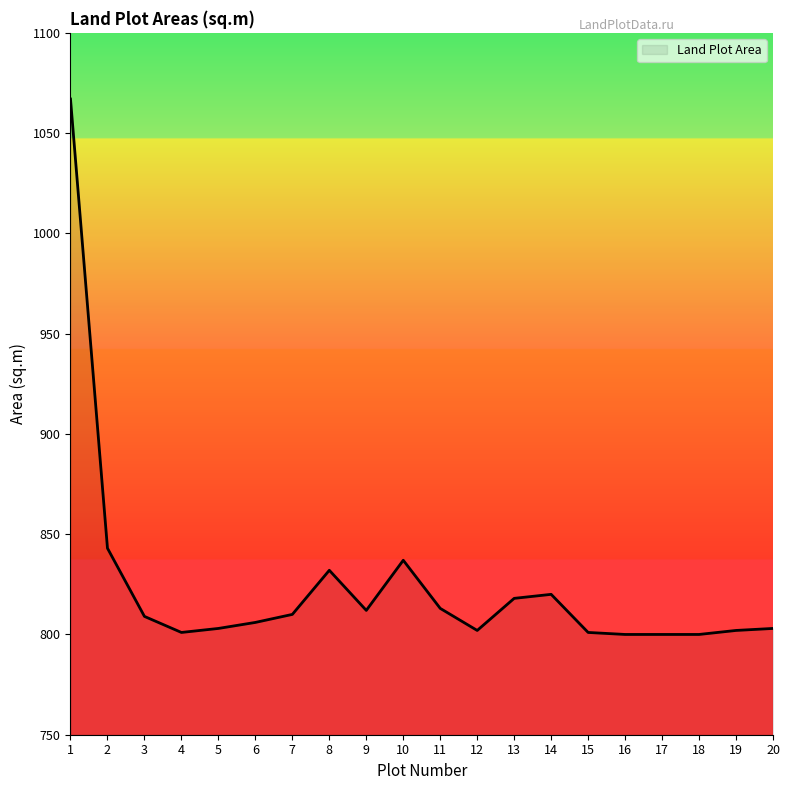

What is the minimum value shown in the chart?

800